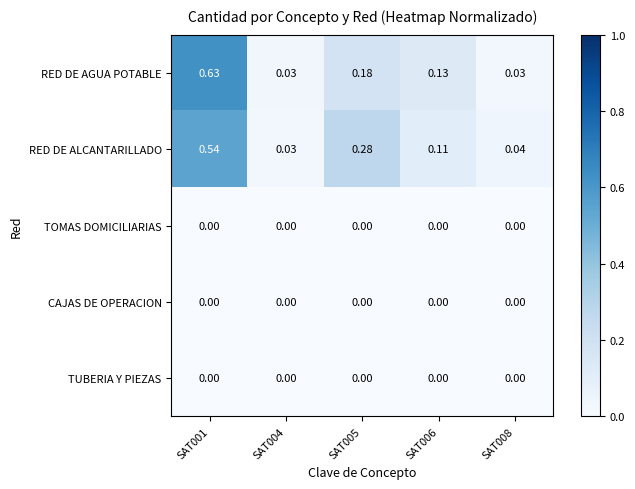

Which series has the largest range (max minus min)?

RED DE AGUA POTABLE